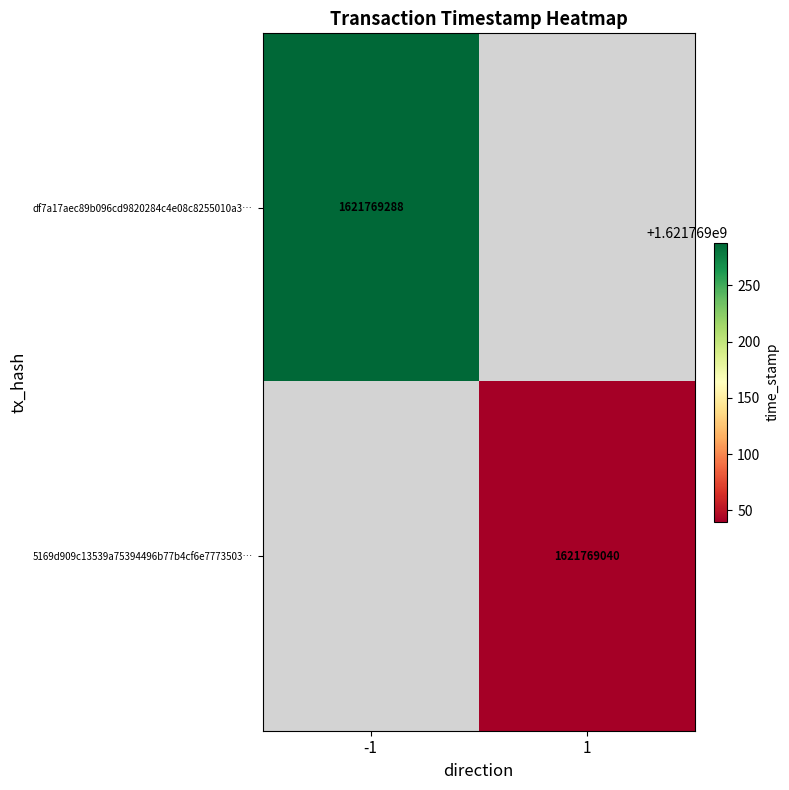

Count the number of categories in the chart.

2